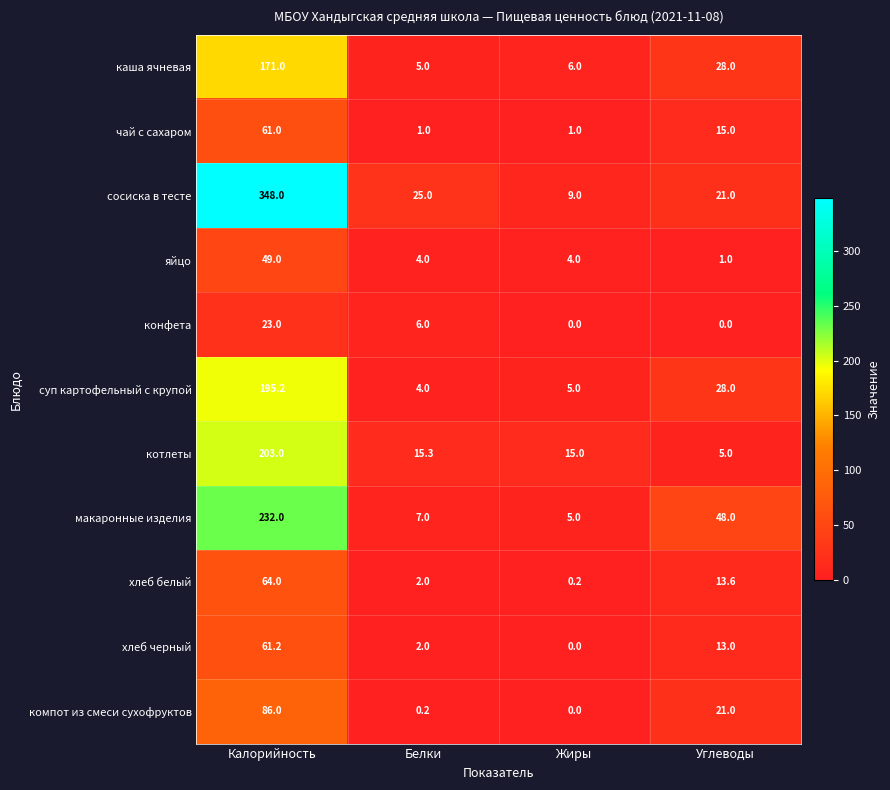

The яйцо series shows 6.5 at Белки. True or false?

False